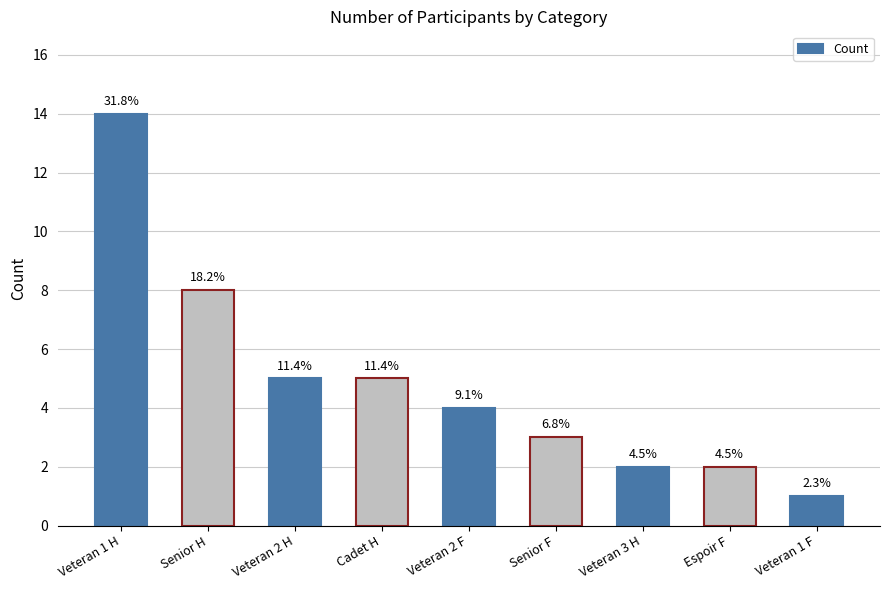

What is the change in value from Veteran 2 H to Veteran 2 F?

-1